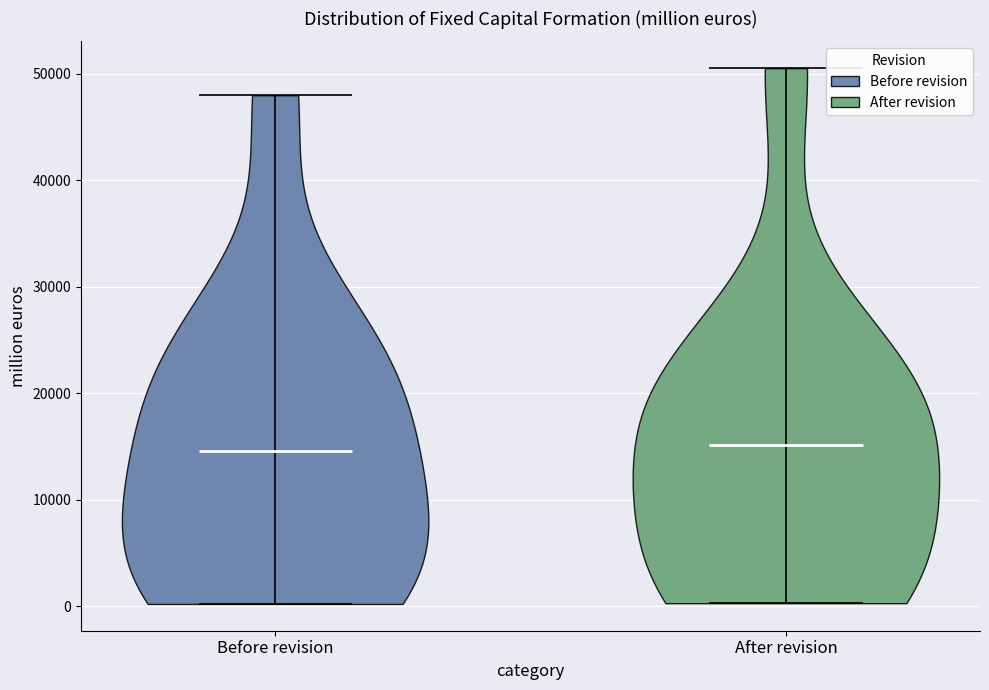

What is the highest point the violin for After revision reaches on the y-axis? The values are not printed on the chart, so give them approximately, as read against the axis.

51000